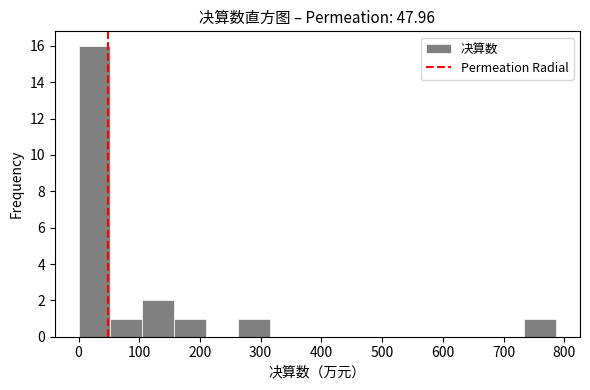

How tall is the bar that spans 730 to 790 on the x-axis? Neither the bar edges nor the heights are printed on the chart, so give them approximately, as read against the axes.

1